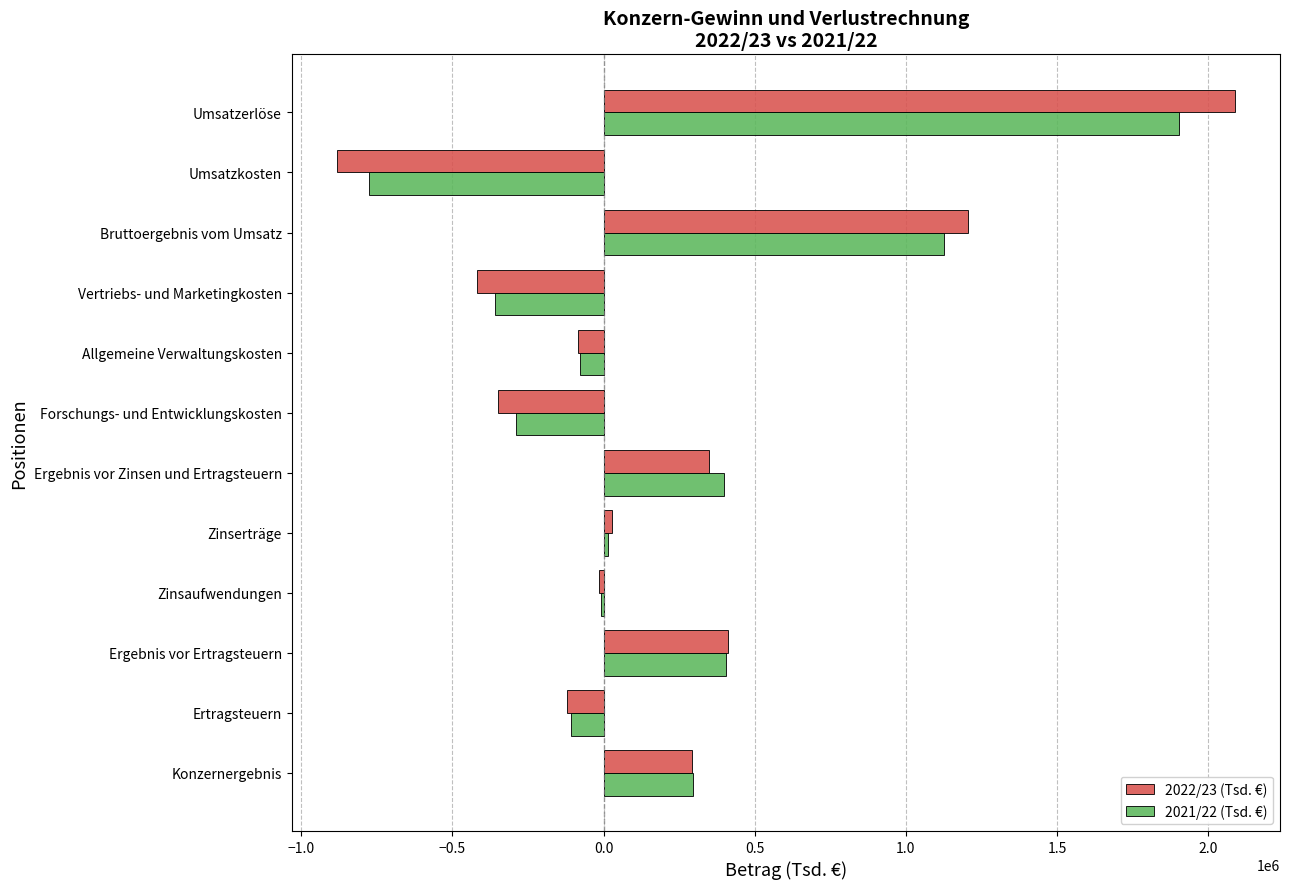

The 2021/22 (Tsd. €) series shows -360179 at Vertriebs- und Marketingkosten. True or false?

True